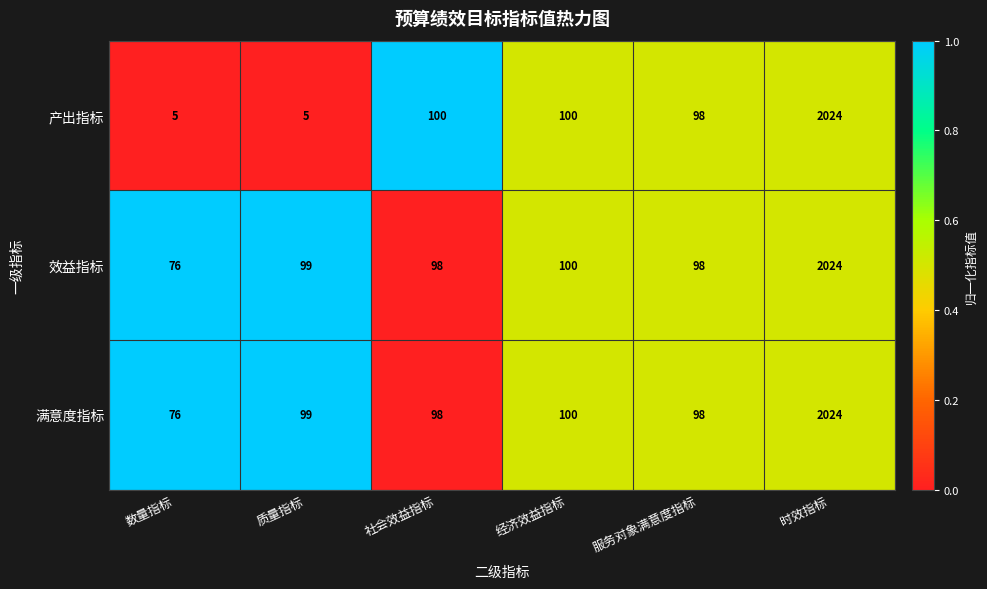

What is the approximate value of 产出指标 at 时效指标?

2024